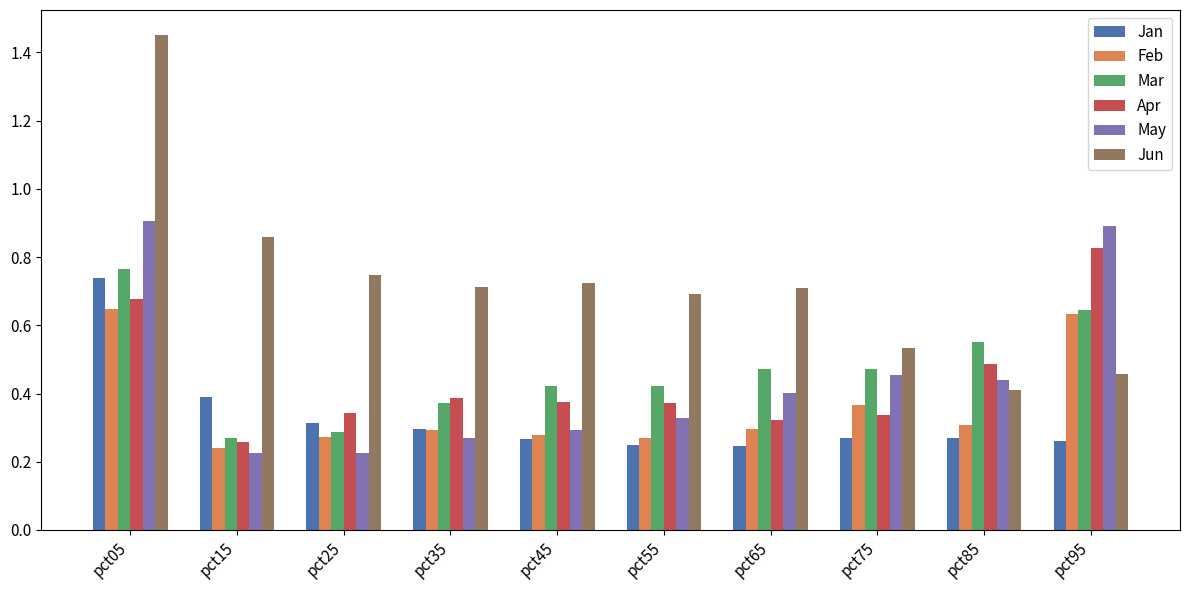

True or false: Jan has a value of 0.3 at pct25.

True